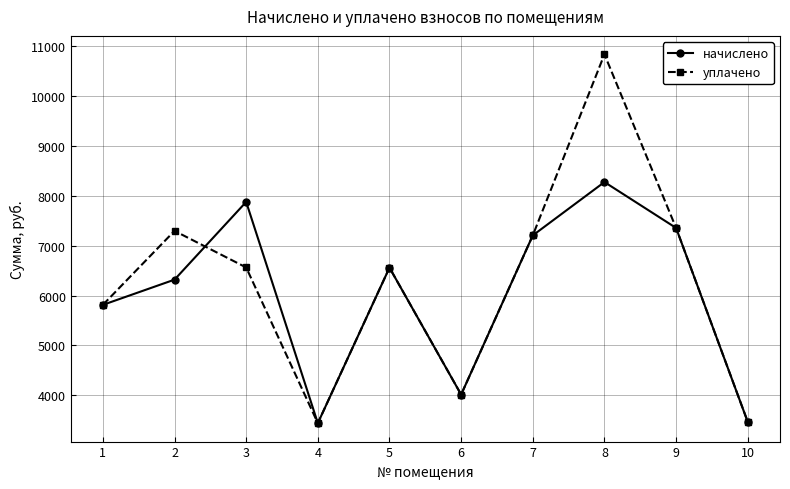

Rank the series by their maximum value, from lowest to highest.

начислено, уплачено